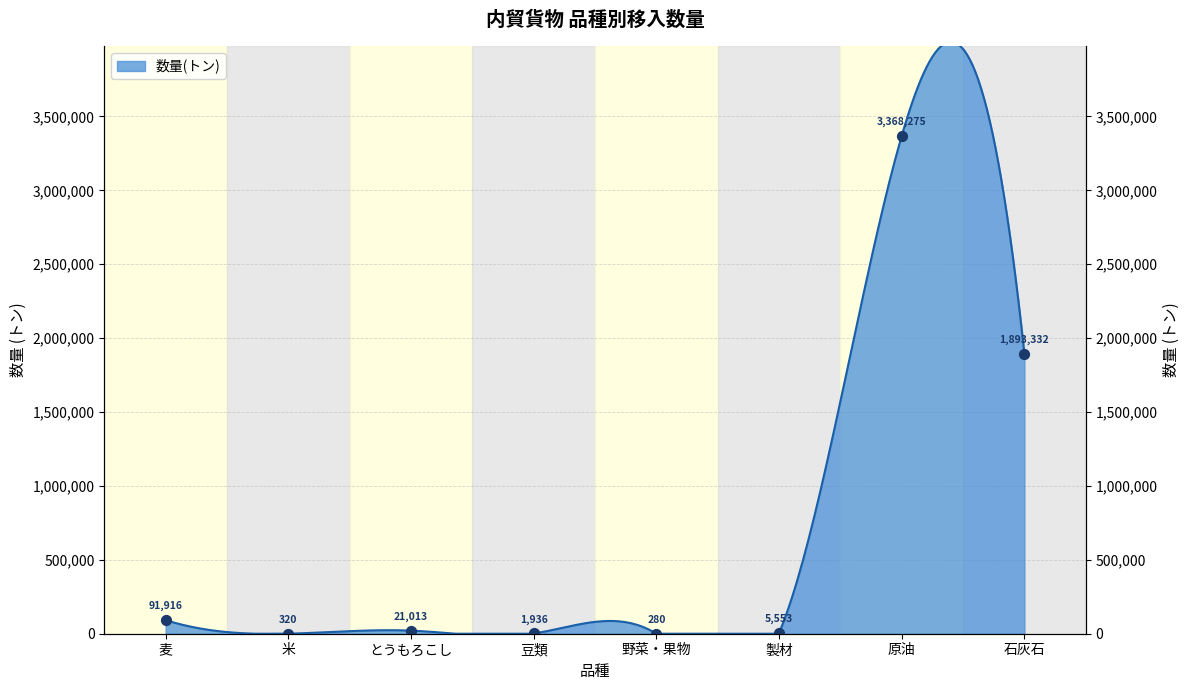

What is the change in value from 原油 to 石灰石?

-1474943